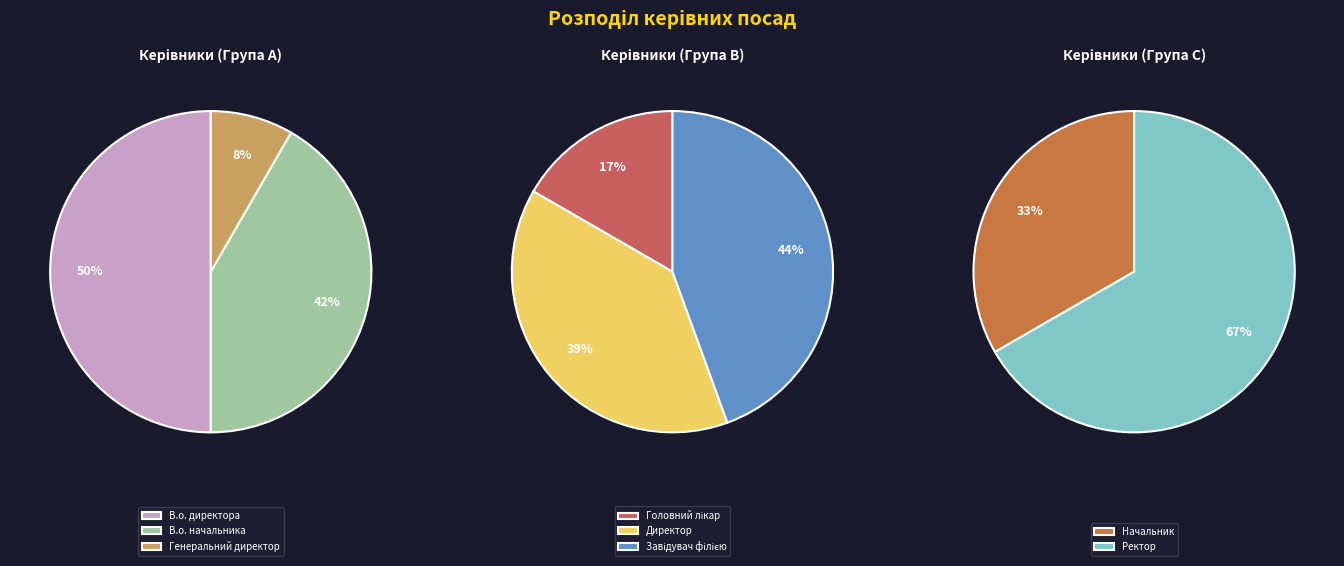

What percentage is NOT represented by В.о. начальника?

86.1%